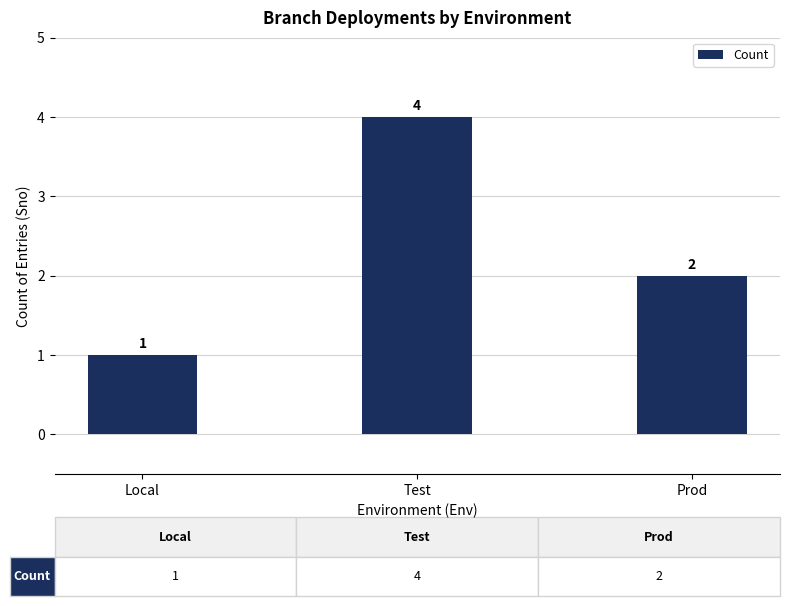

Reading left to right, what are all the values shown in this chart?

1	4	2